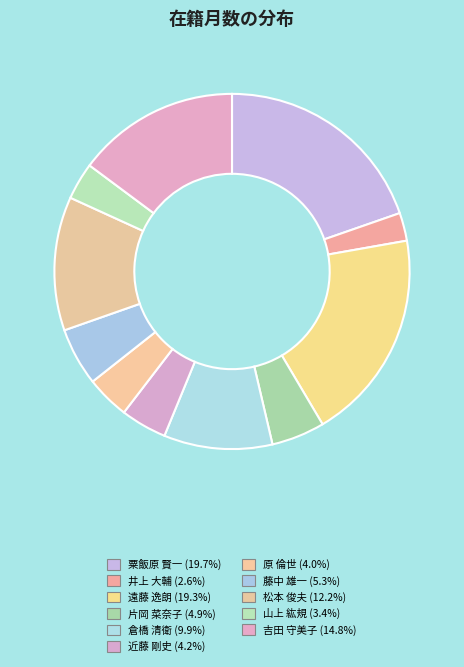

To the nearest percent, what is the combined percentage of 山上 紘規 and 粟飯原 賢一?

23%